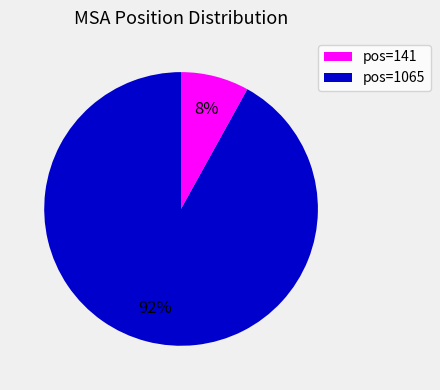

Is the sum of pos=141 and pos=1065 greater than half?

Yes